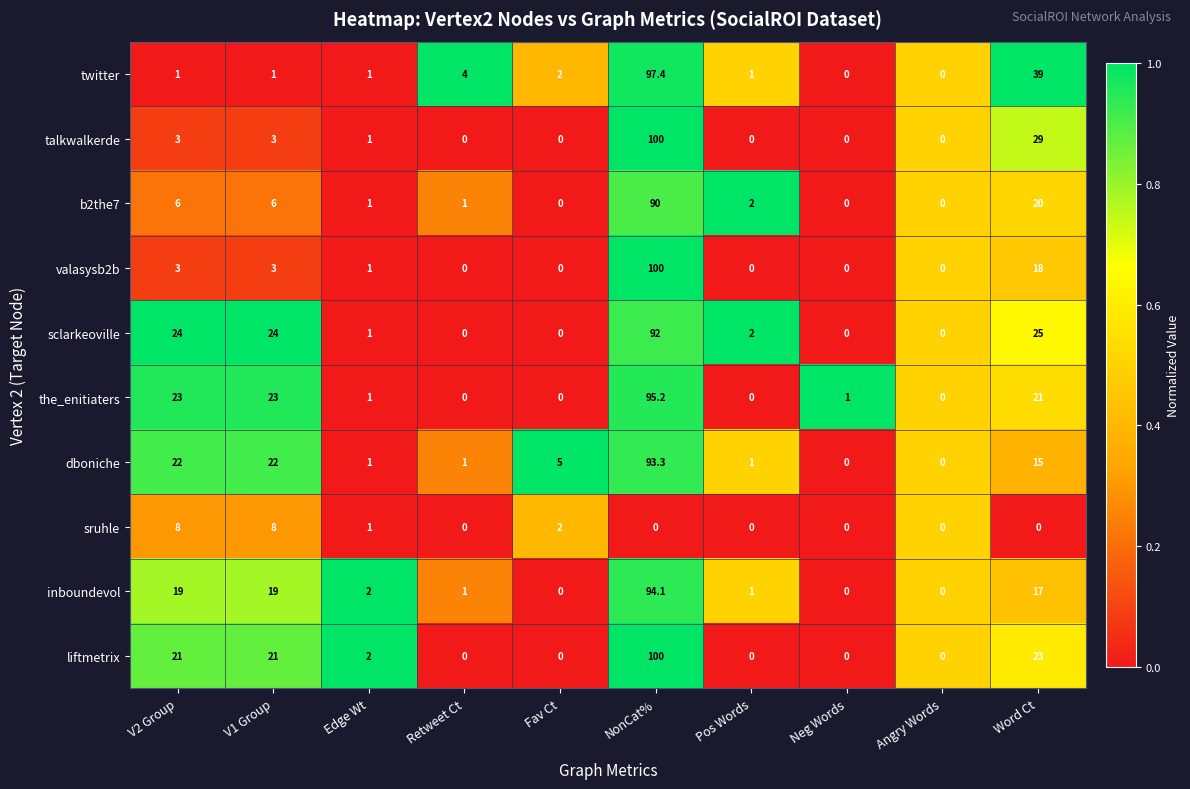

At which label does dboniche first exceed 5?

V2 Group